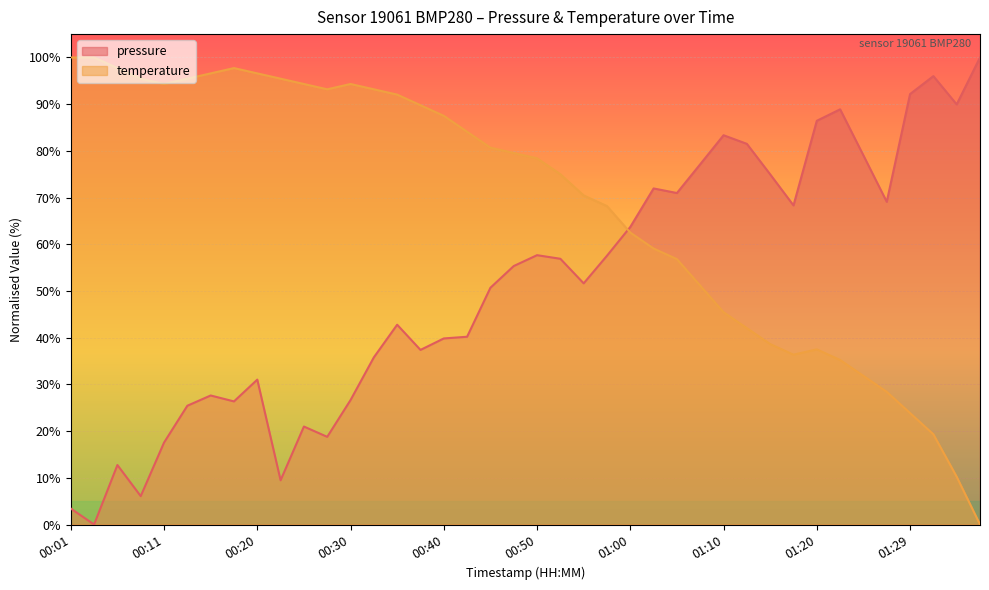

What is the sum of all pressure values?

2045.4